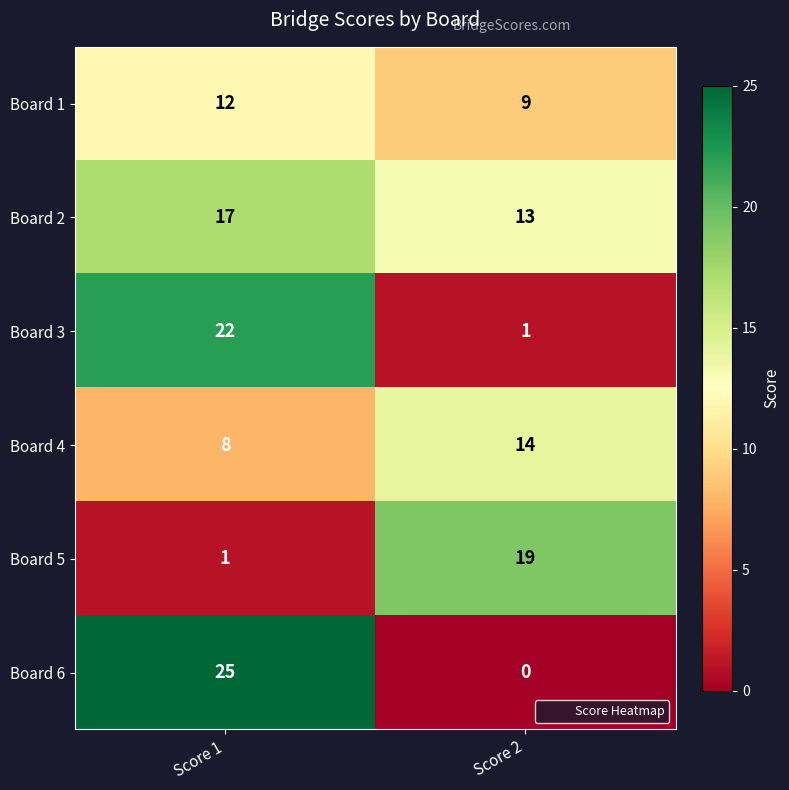

List the labels in order of Board 6 value, largest first.

Score 1, Score 2